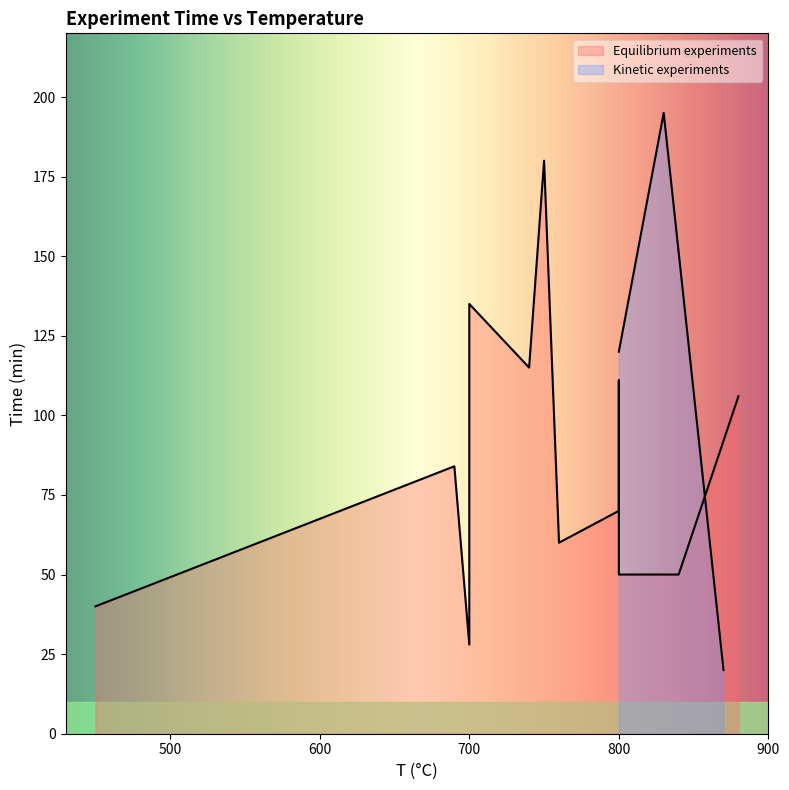

Between 740 and 840, which is larger?

740